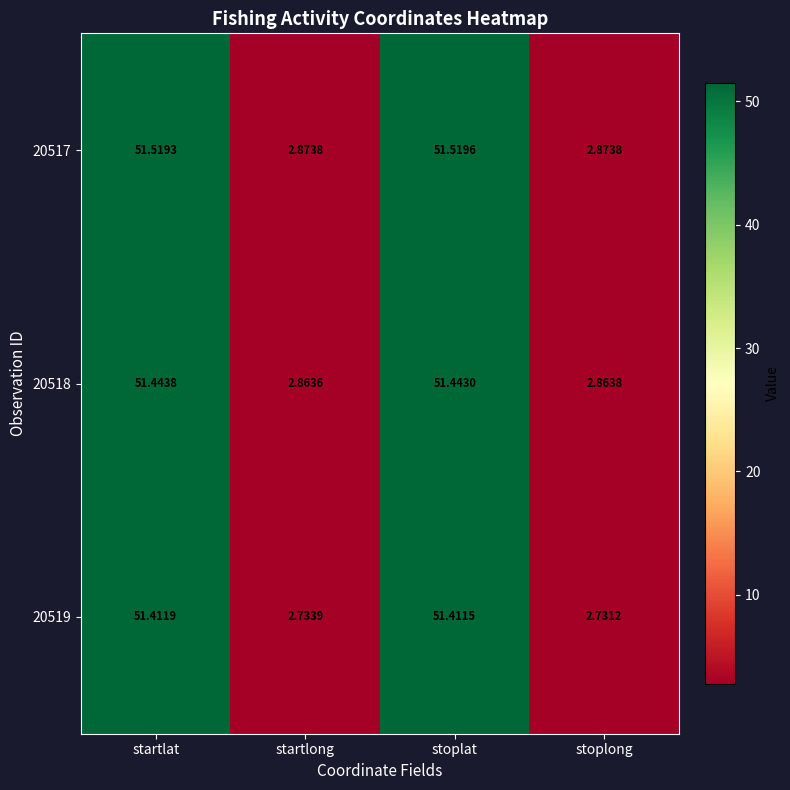

Which series has the widest spread of values?

20519